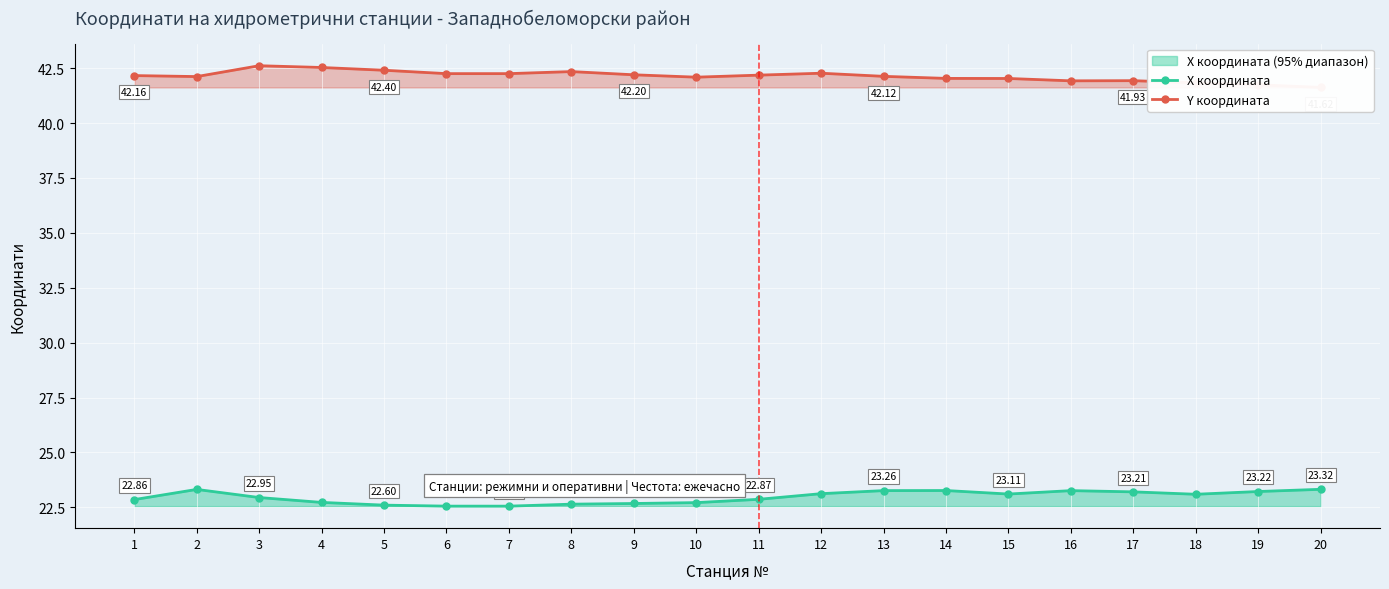

True or false: X координата and Y координата cross at least once.

False